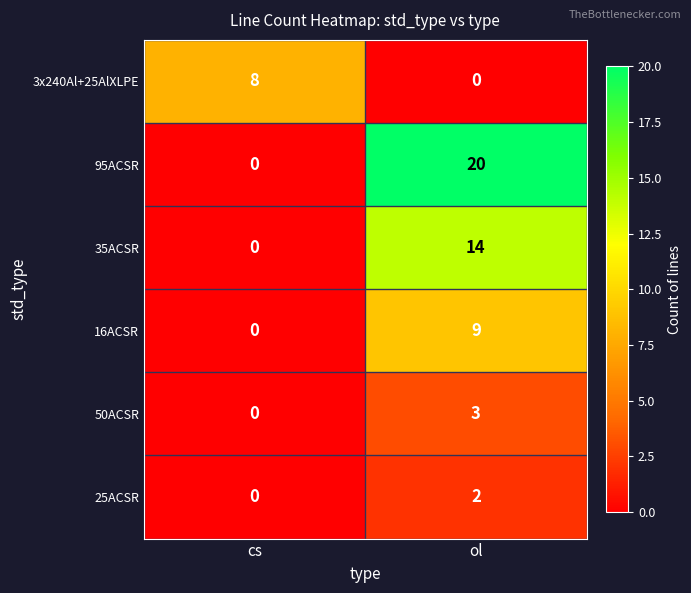

What is the difference between the maximum and minimum values in the 95ACSR series?

20